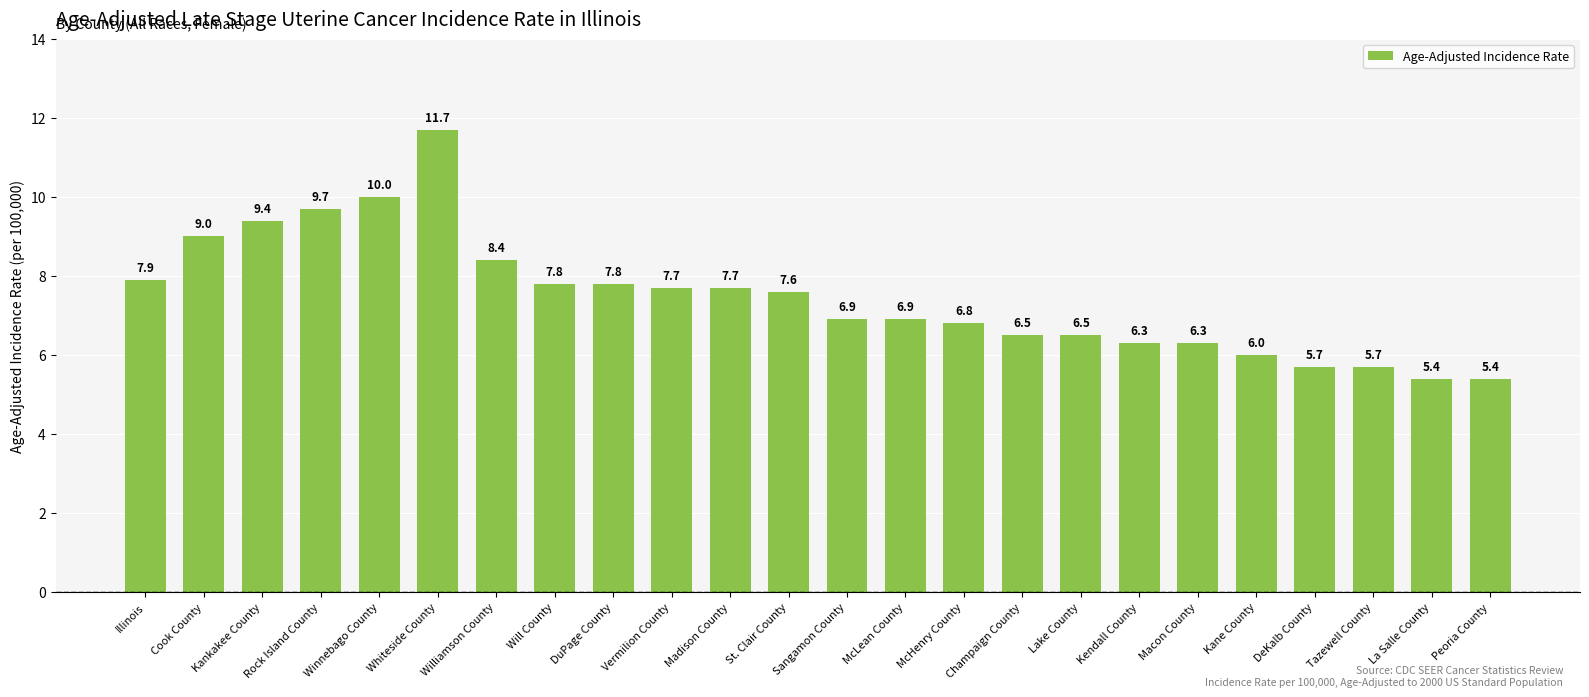

True or false: the data shows 7.7 at Vermilion County.

True